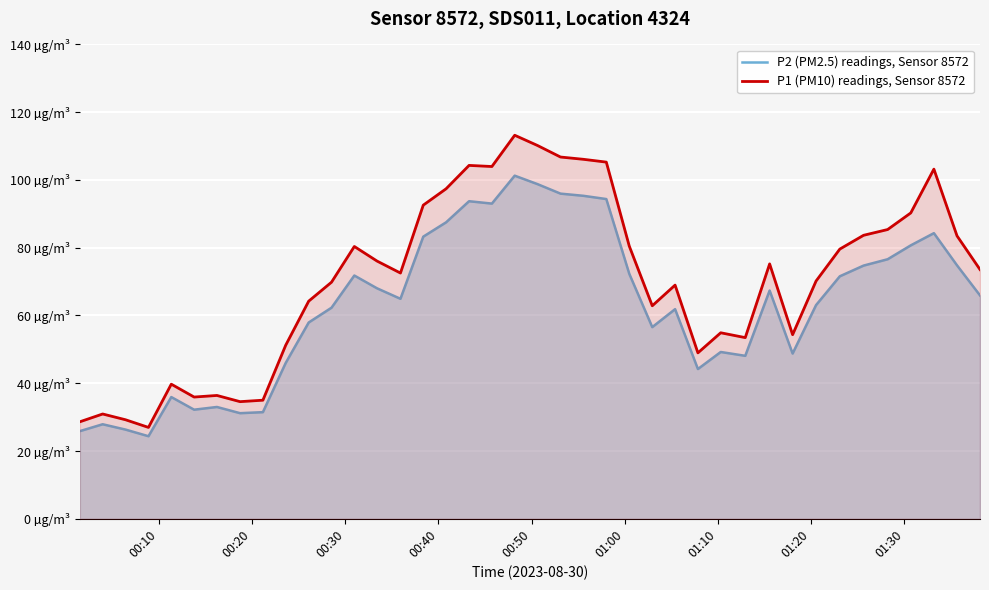

True or false: P1 (PM10) readings, Sensor 8572 and P2 (PM2.5) readings, Sensor 8572 cross at least once.

False